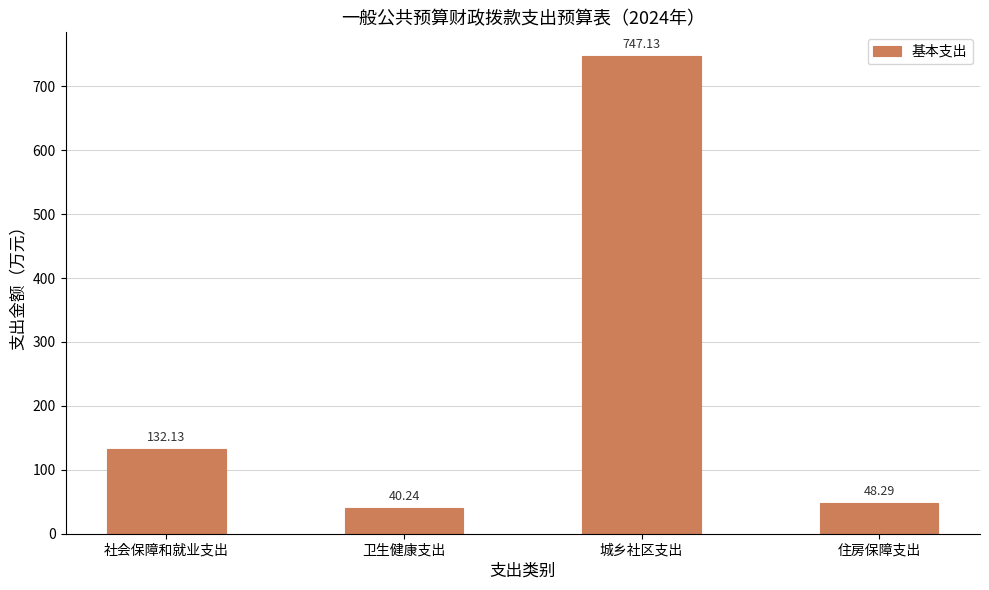

Does the chart contain any negative values?

No